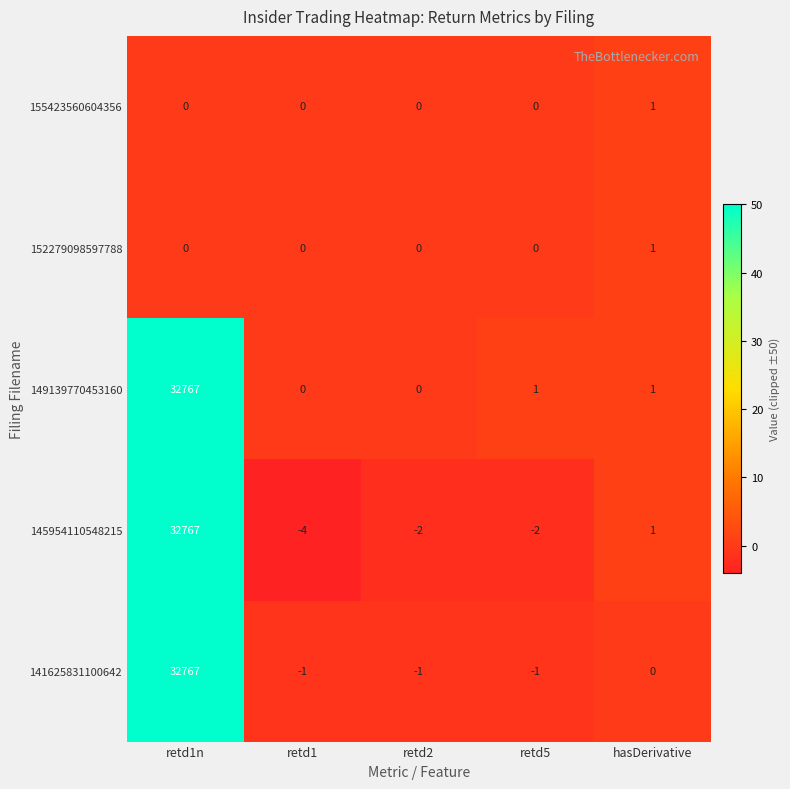

At which label does 145954110548215 first exceed -2?

retd1n